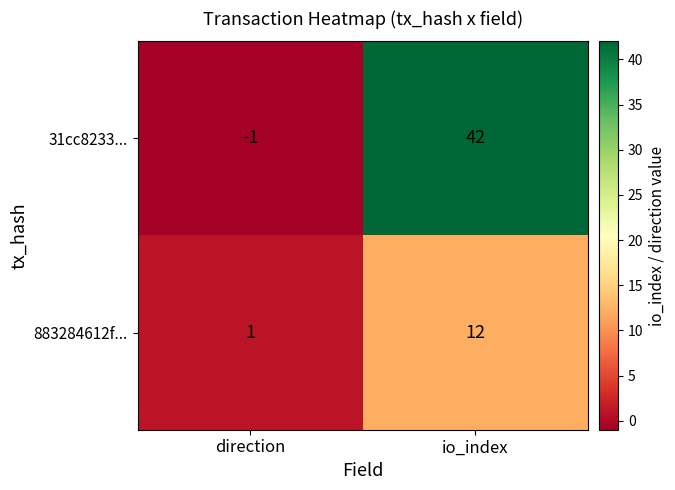

Is it true that 31cc8233... equals 0 at direction?

False